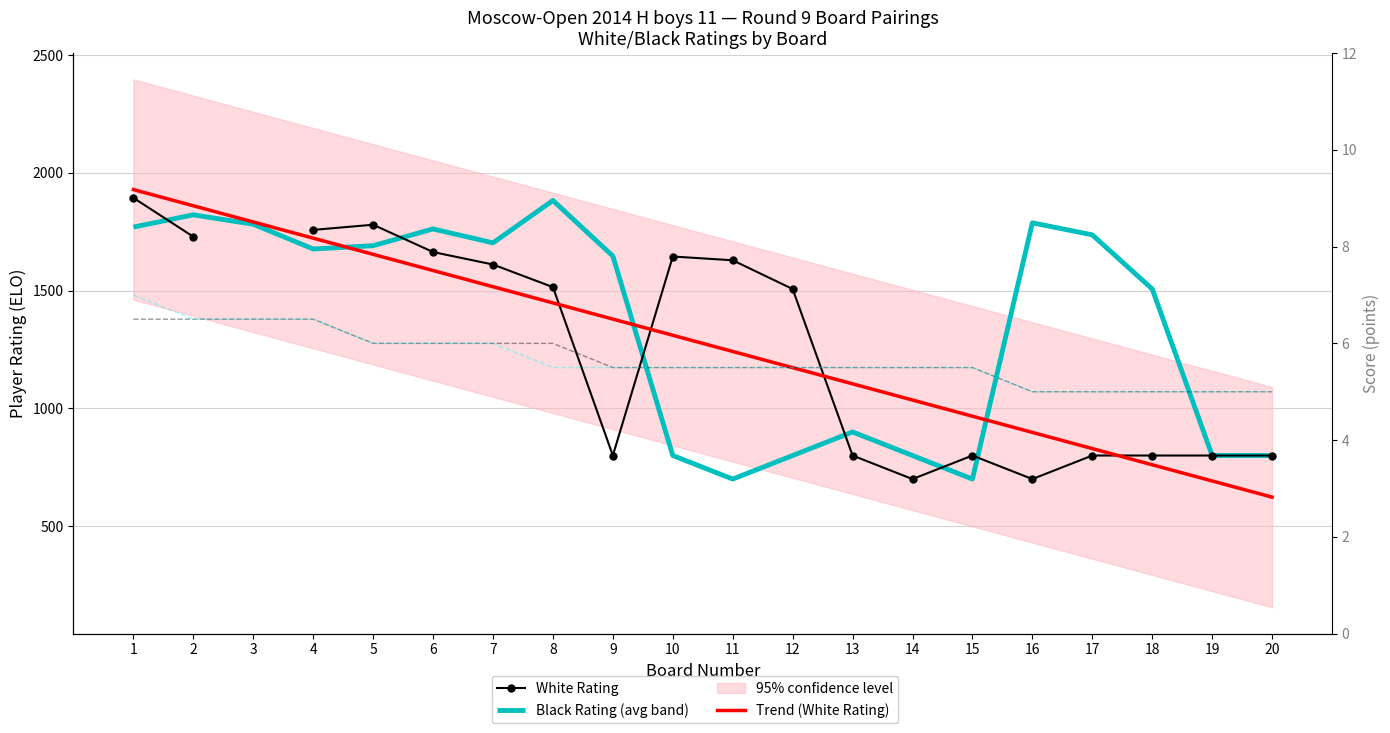

True or false: Black Score has more than 2 points higher than both neighbors.

False